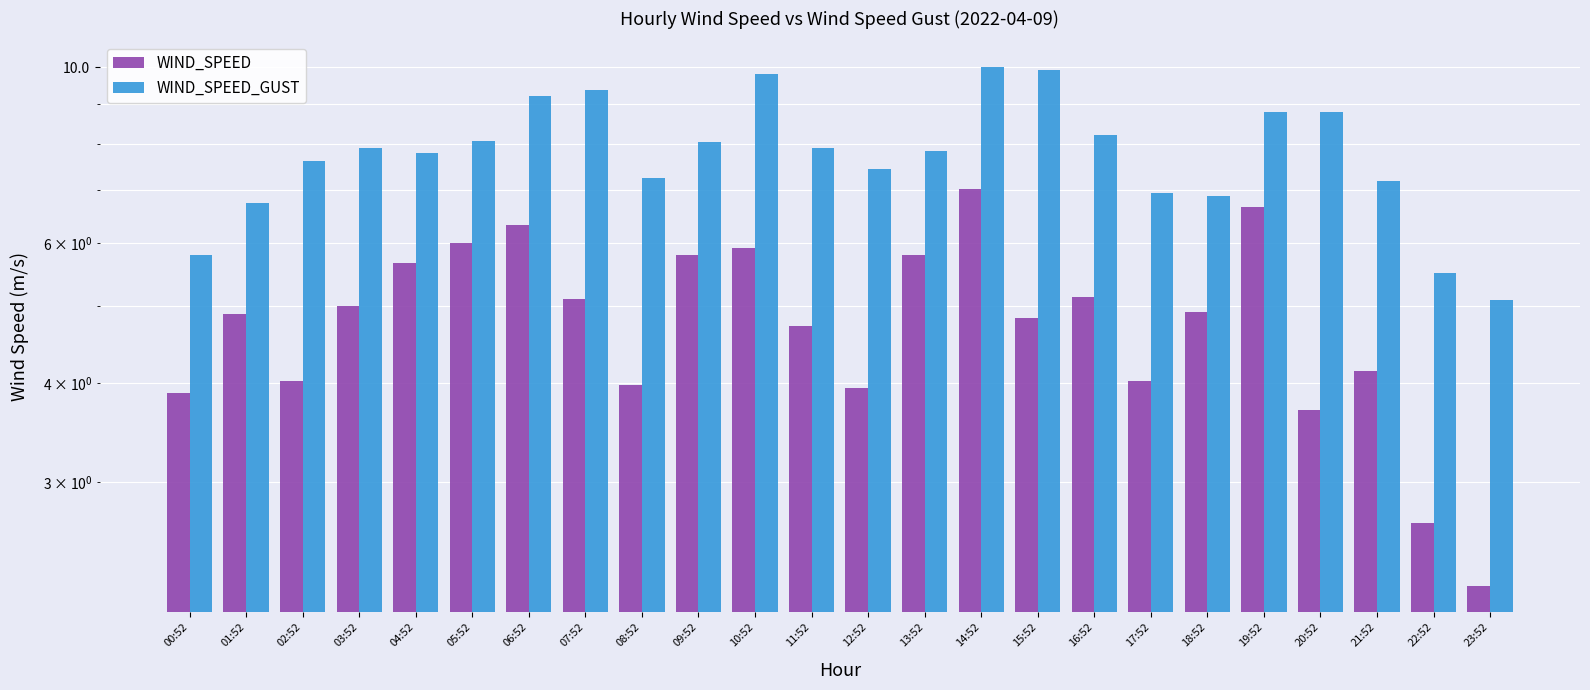

What is the maximum value shown in the chart?

10.0